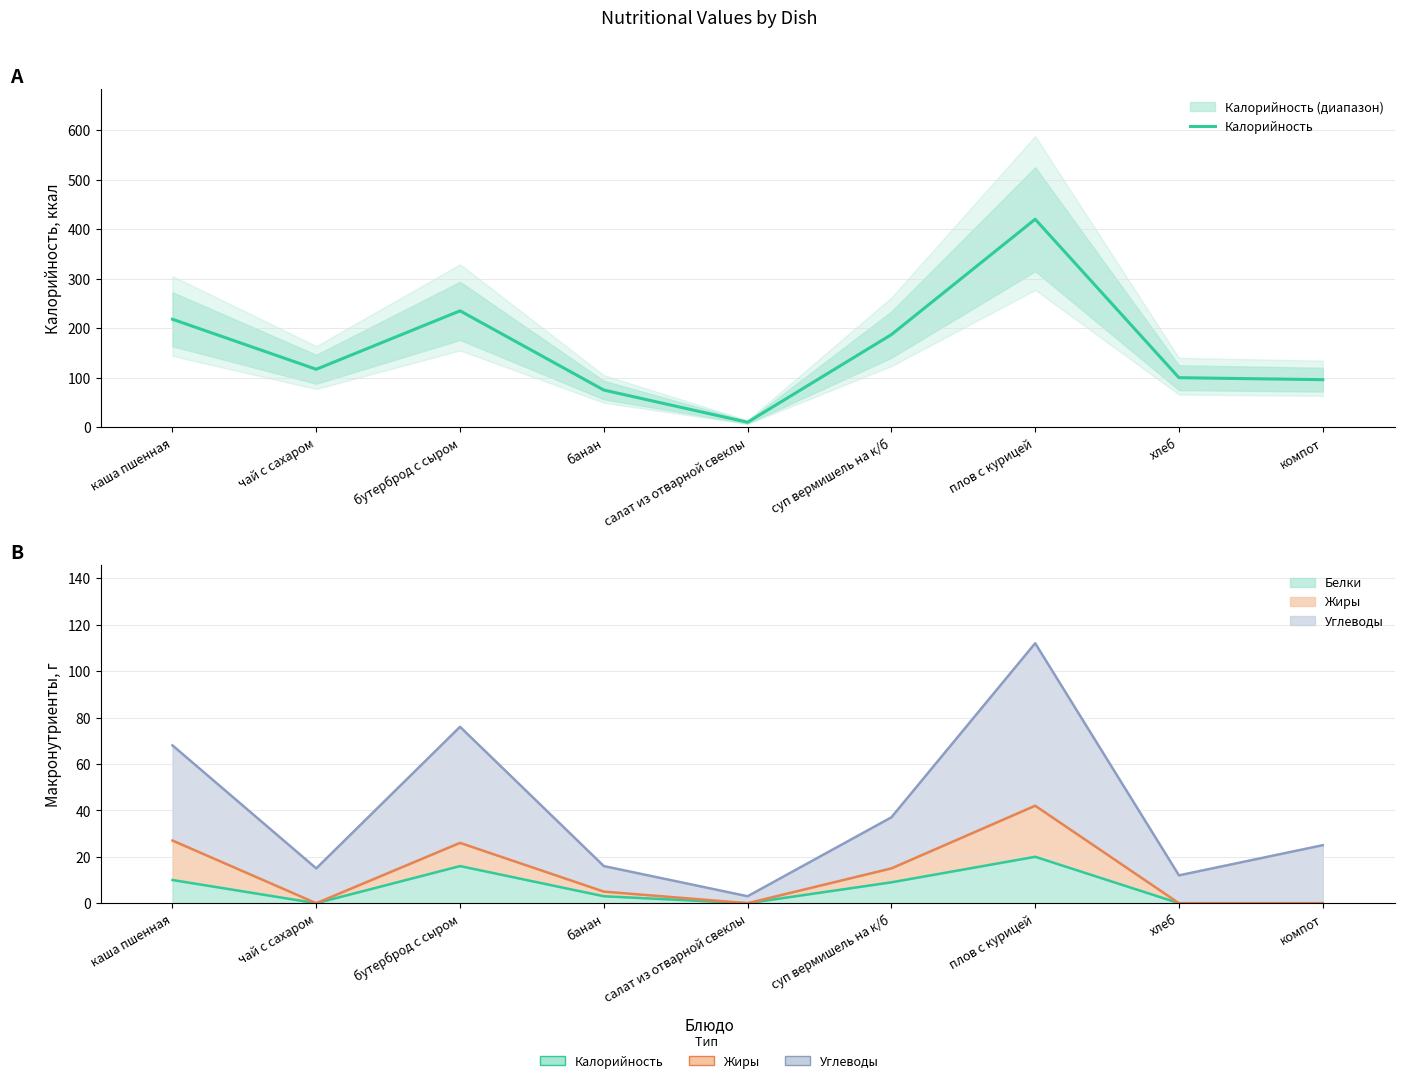

What is the approximate value at банан, to the nearest 5?

75